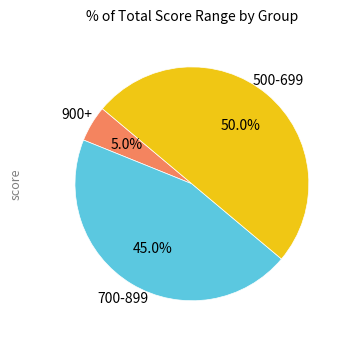

Which slice is the smallest?

900+